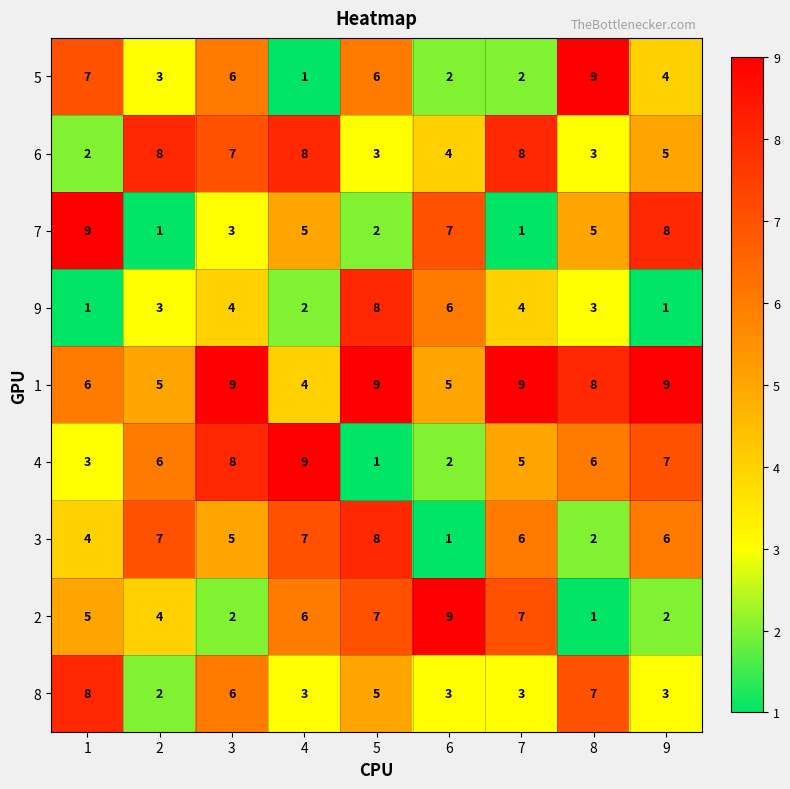

Count the 3 values in the range 4 to 7.

6